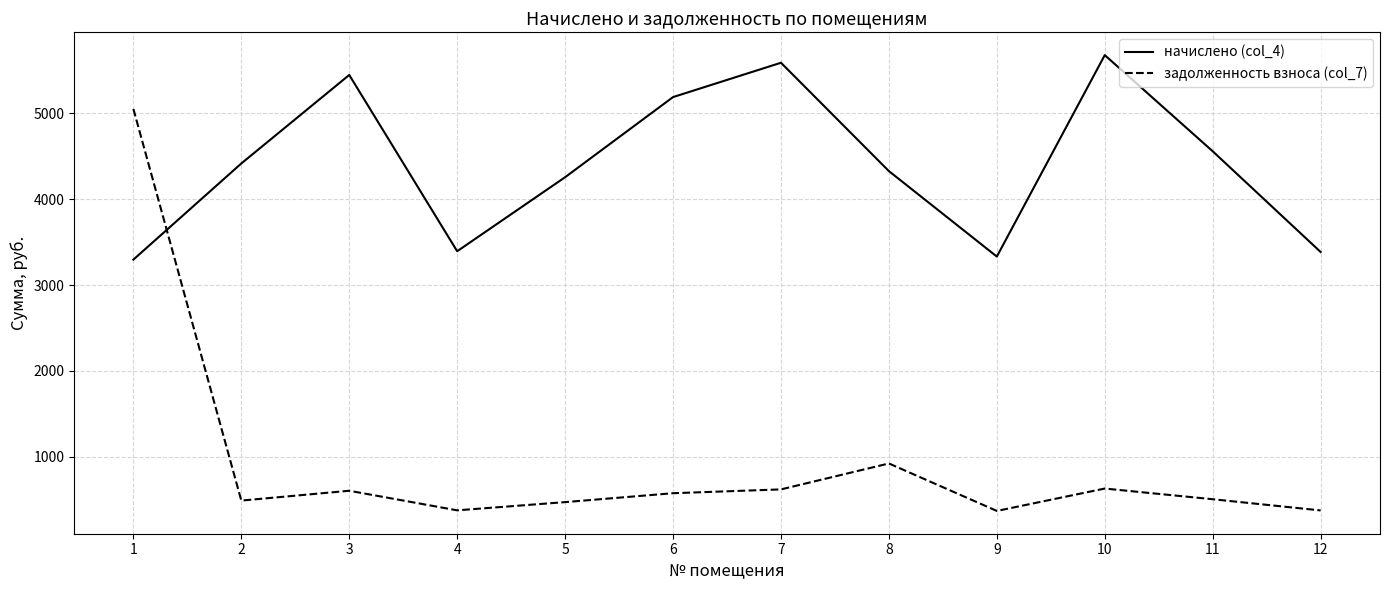

Which series has the widest spread of values?

задолженность взноса (col_7)